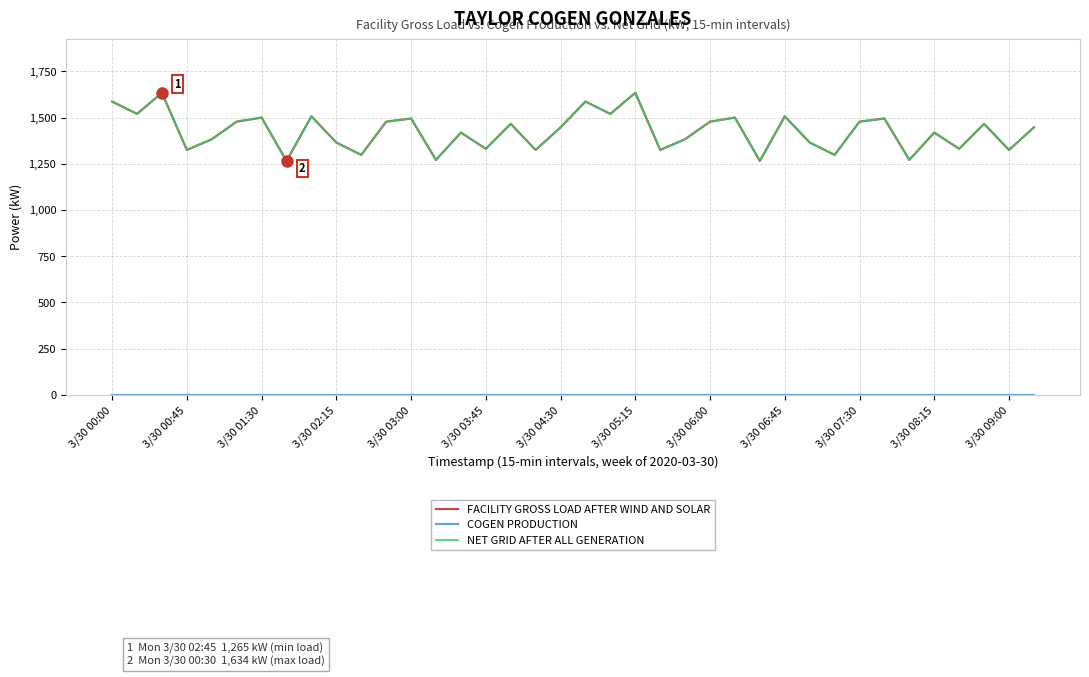

Is this an area chart (filled region under the line)?

No